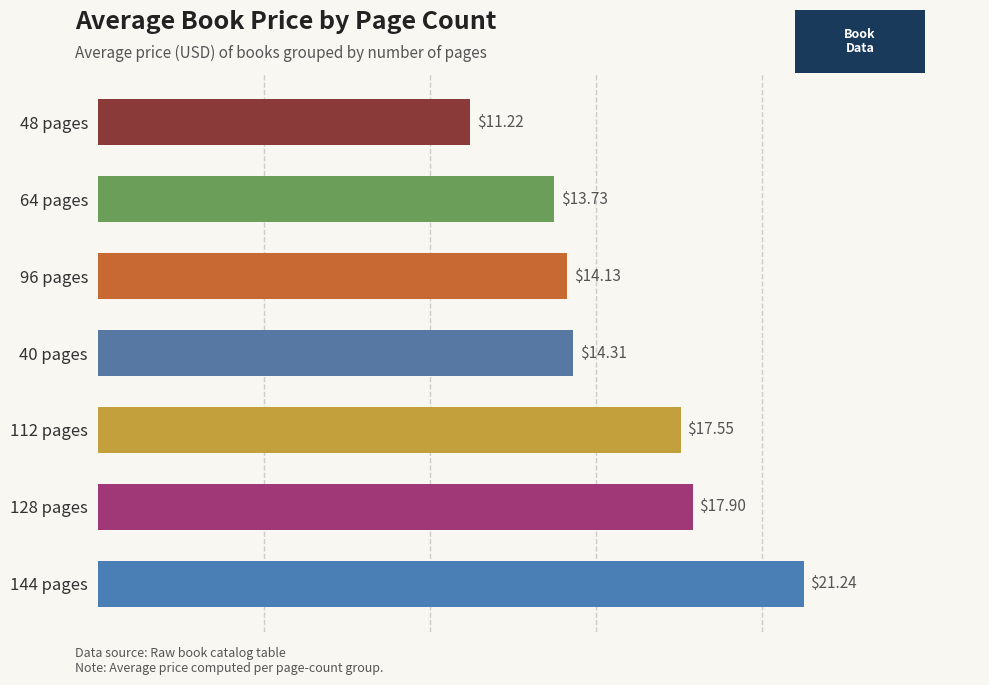

Rank the categories by value from highest to lowest.

144 pages, 128 pages, 112 pages, 40 pages, 96 pages, 64 pages, 48 pages